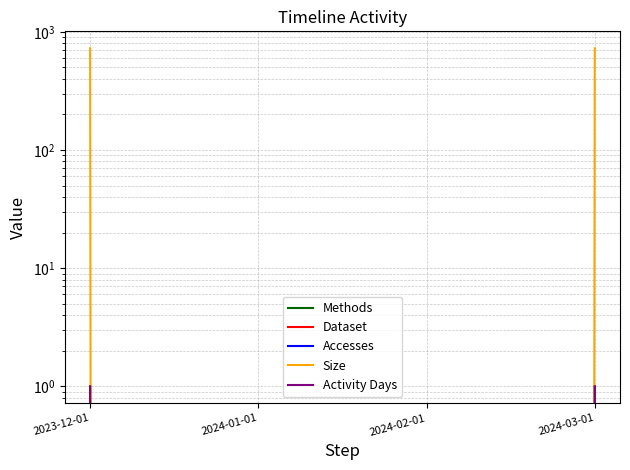

Which label corresponds to the smallest value in the chart?

2024-01-01